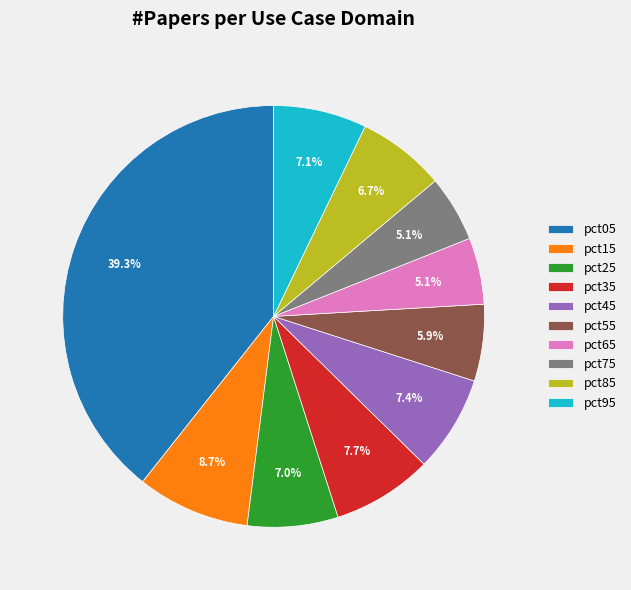

To the nearest percent, what is the average slice percentage?

10%